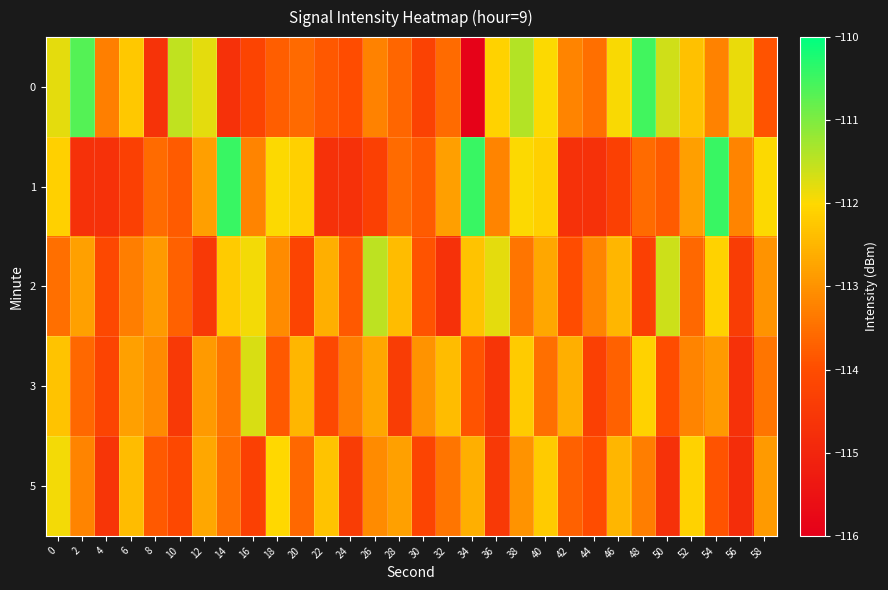

Reading left to right, transcribe all the data shown in this chart.

0: 0=-111.8	2=-110.7	4=-113.3	6=-112.2	8=-114.6	10=-111.5	12=-111.8	14=-114.7	16=-114.2	18=-113.7	20=-113.6	22=-113.8	24=-114.0	26=-113.2	28=-113.6	30=-114.3	32=-113.5	34=-115.9	36=-112.1	38=-111.4	40=-112.0	42=-113.2	44=-113.5	46=-112.0	48=-110.5	50=-111.6	52=-112.3	54=-113.2	56=-111.8	58=-113.9
1: 0=-112.1	2=-114.7	4=-114.7	6=-114.3	8=-113.5	10=-113.8	12=-112.8	14=-110.5	16=-113.2	18=-112.0	20=-112.1	22=-114.7	24=-114.7	26=-114.3	28=-113.5	30=-113.8	32=-112.8	34=-110.5	36=-113.2	38=-112.0	40=-112.1	42=-114.7	44=-114.7	46=-114.3	48=-113.5	50=-113.8	52=-112.8	54=-110.5	56=-113.2	58=-112.0
2: 0=-113.5	2=-112.8	4=-114.1	6=-113.3	8=-112.9	10=-113.7	12=-114.5	14=-112.2	16=-111.9	18=-113.1	20=-114.2	22=-112.6	24=-113.8	26=-111.5	28=-112.4	30=-113.9	32=-114.7	34=-112.3	36=-111.8	38=-113.4	40=-112.7	42=-114.0	44=-113.2	46=-112.5	48=-114.3	50=-111.6	52=-113.6	54=-112.1	56=-114.4	58=-113.0
3: 0=-112.3	2=-113.6	4=-114.2	6=-112.8	8=-113.1	10=-114.5	12=-112.9	14=-113.4	16=-111.7	18=-113.8	20=-112.5	22=-114.1	24=-113.3	26=-112.7	28=-114.4	30=-113.0	32=-112.4	34=-113.9	36=-114.6	38=-112.2	40=-113.5	42=-112.6	44=-114.3	46=-113.7	48=-112.1	50=-114.0	52=-113.2	54=-112.9	56=-114.7	58=-113.4
5: 0=-111.9	2=-113.2	4=-114.6	6=-112.4	8=-113.8	10=-114.1	12=-112.7	14=-113.5	16=-114.3	18=-112.0	20=-113.6	22=-112.3	24=-114.4	26=-113.1	28=-112.8	30=-114.2	32=-113.4	34=-112.6	36=-114.5	38=-113.0	40=-112.2	42=-113.7	44=-114.0	46=-112.5	48=-113.3	50=-114.7	52=-112.1	54=-113.9	56=-114.8	58=-112.9